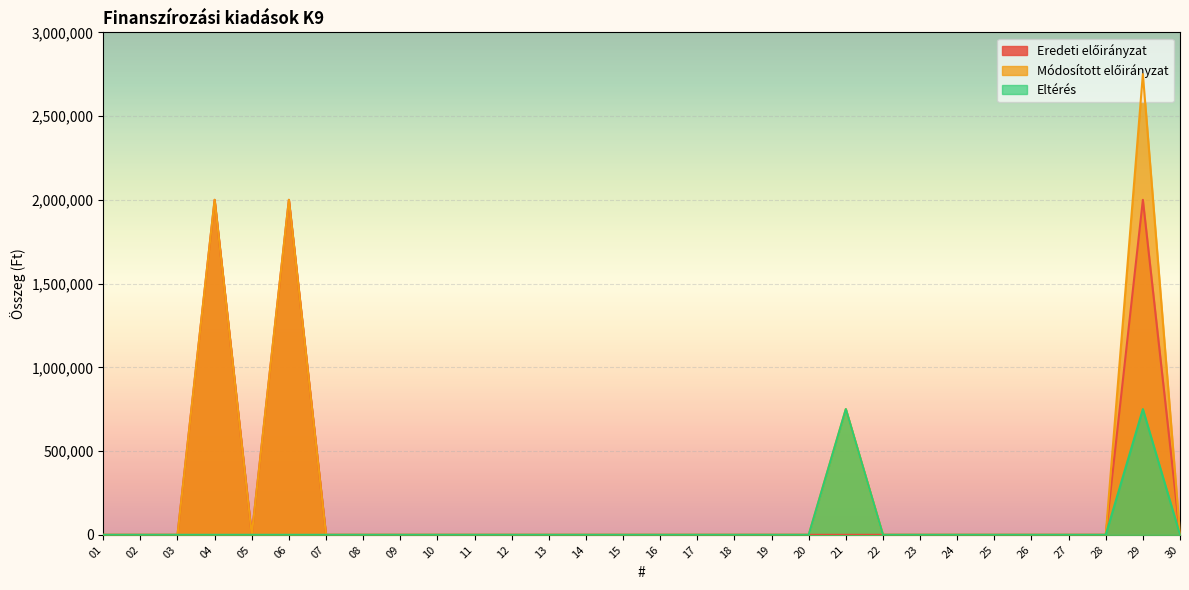

Count the number of categories in the chart.

30